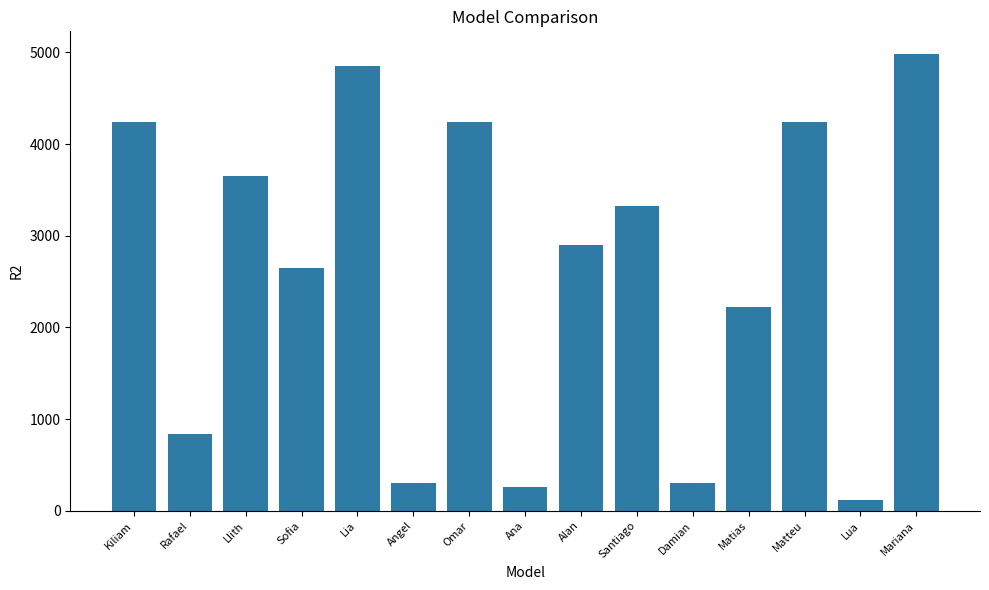

What is the minimum value shown in the chart?

121.6